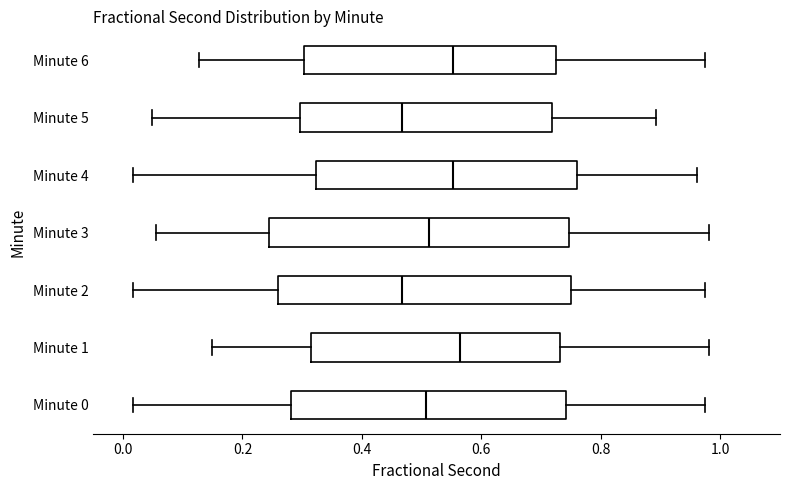

Where does the left whisker of the box for Minute 1 end on the x-axis? The values are not printed on the chart, so give them approximately, as read against the axis.

0.14